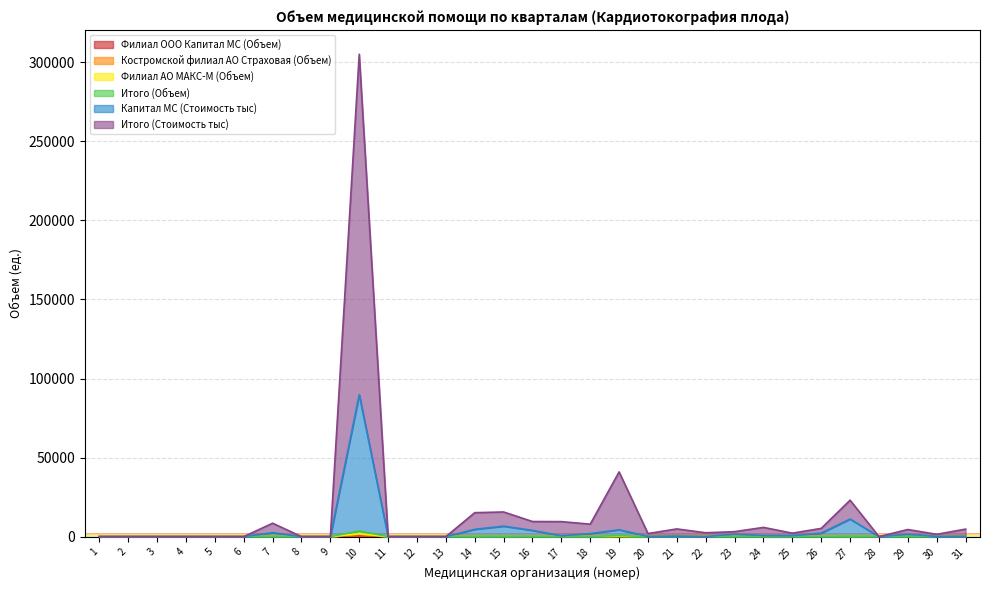

At which category is the sum across all series the highest?

10